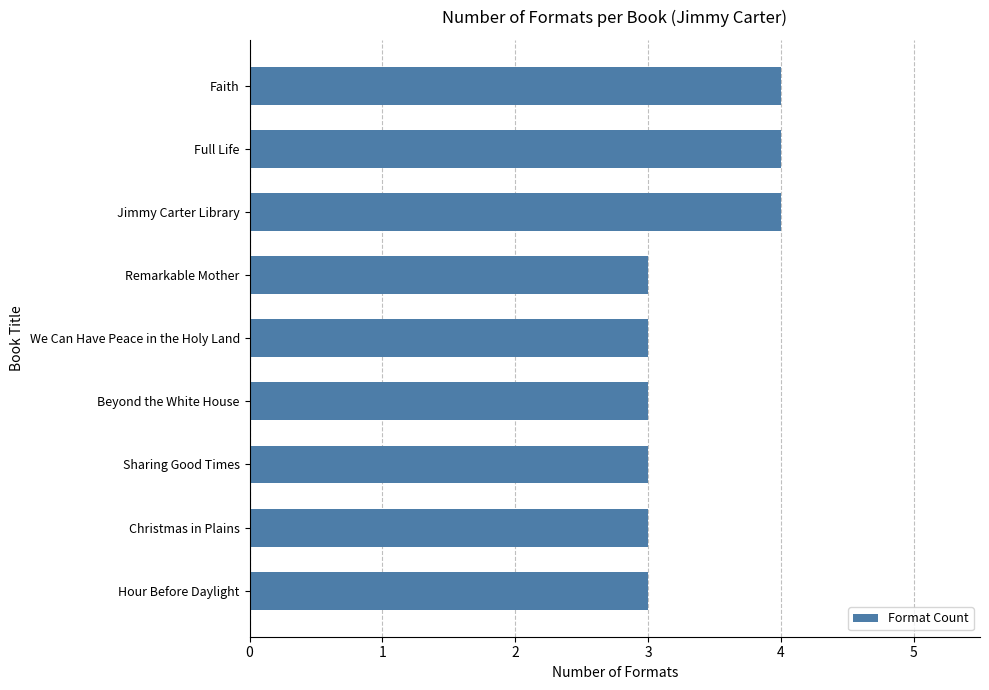

Is it true that the value at Remarkable Mother is 4?

False